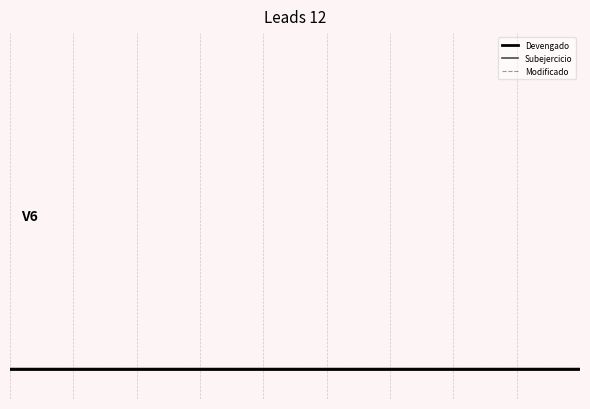

Reading left to right, extract all data points from this chart.

Devengado: 0=18.5	1=0.1	2=1.0	3=0.1	4=3.4	5=6.3	6=0.0	7=4.5	8=3.6	9=0.8
Subejercicio: 0=64.0	1=3.1	2=21.4	3=0.5	4=12.3	5=18.8	6=9.3	7=11.2	8=12.3	9=0.0
Modificado: 0=82.5	1=3.2	2=22.4	3=0.6	4=15.7	5=25.1	6=9.3	7=15.7	8=15.9	9=0.8